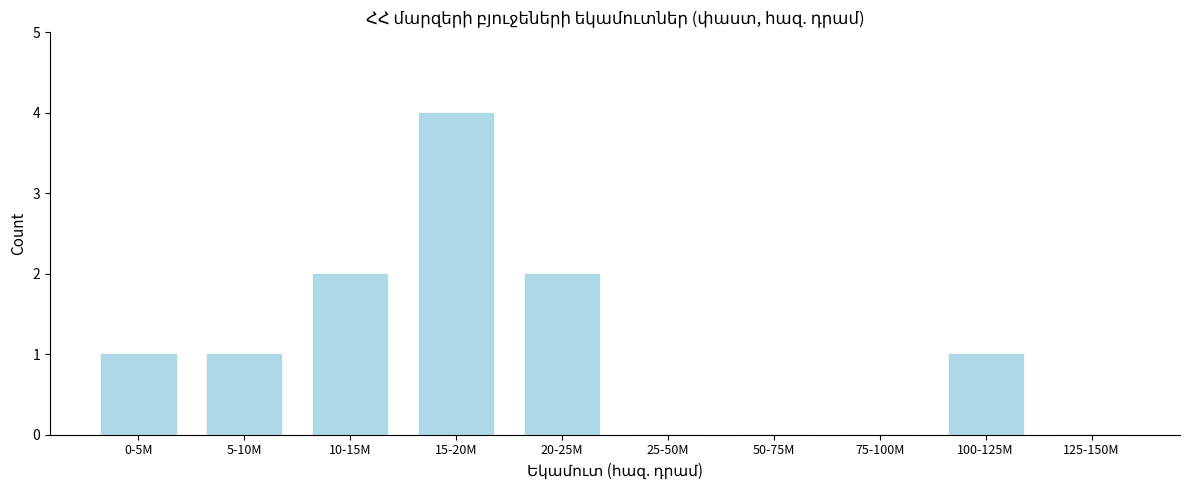

Reading right to left, extract all data points from this chart.

125-150M=0	100-125M=1	75-100M=0	50-75M=0	25-50M=0	20-25M=2	15-20M=4	10-15M=2	5-10M=1	0-5M=1